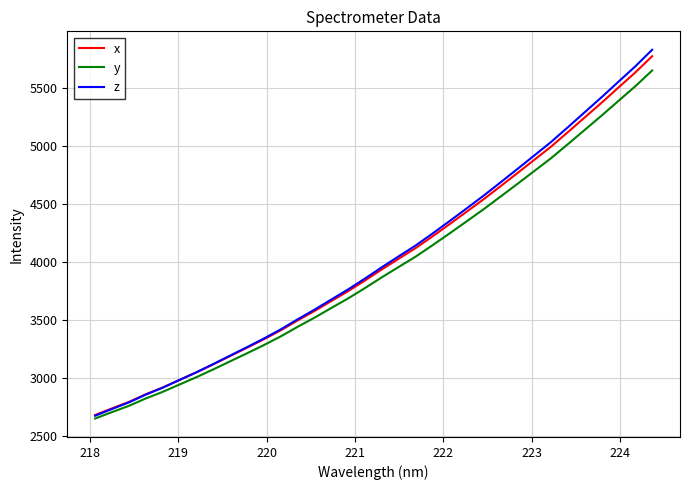

What is the maximum value for x?

5770.2